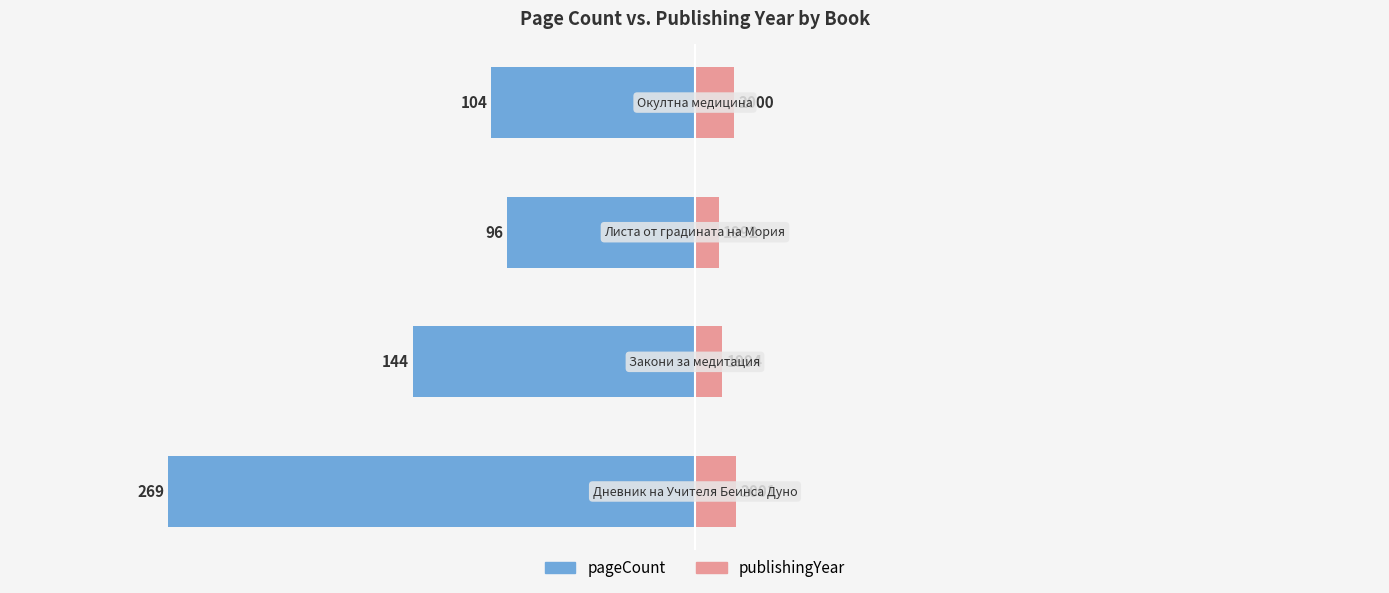

The pageCount series shows -26 at 2. True or false?

False